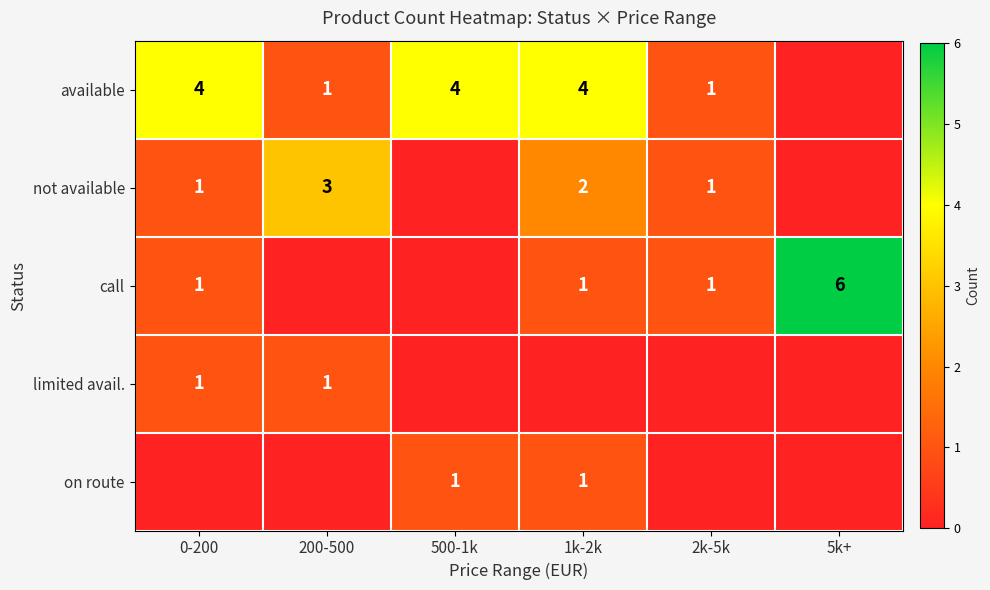

The value of not available at 200-500 is 4. True or false?

False